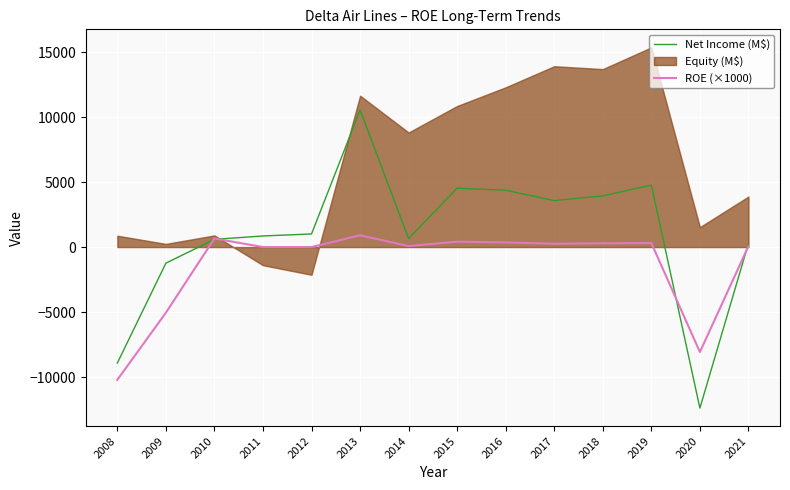

Between which two adjacent categories do ROE (×1000) and Net Income (M$) first intersect?

2009 and 2010